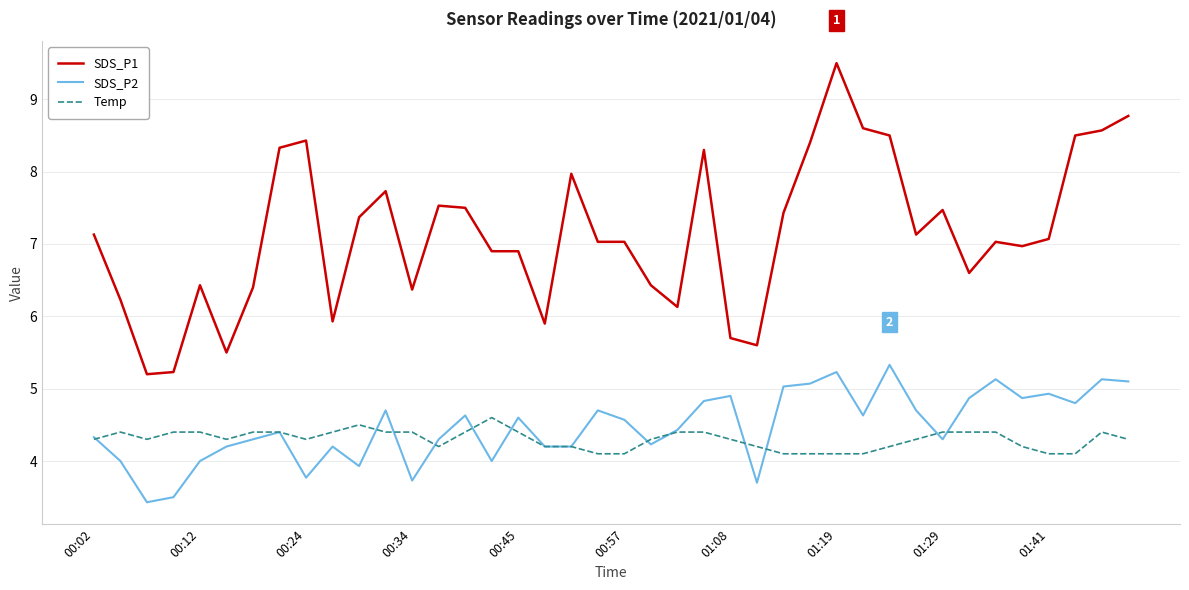

What is the minimum value for SDS_P1?

5.2